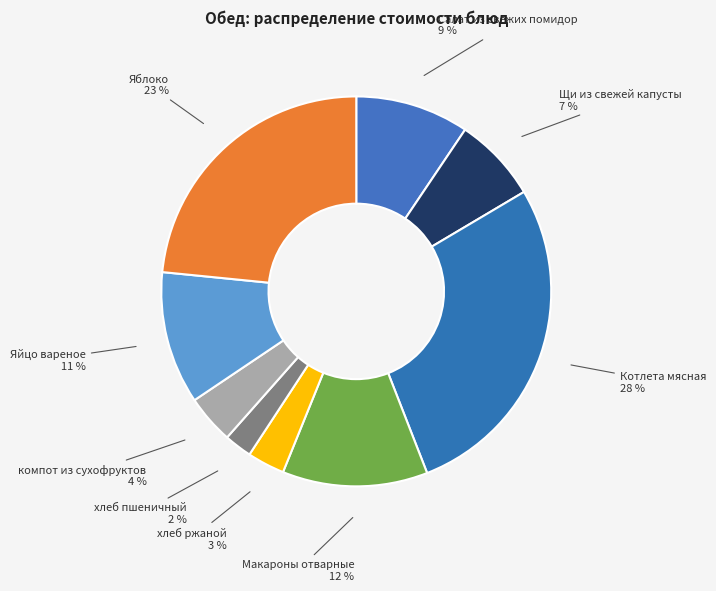

Is it true that Салат из свежих помидор is 9% of the pie?

True